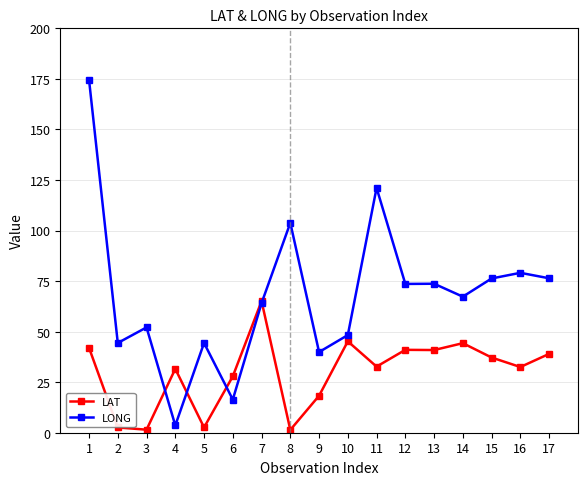

Which series has the largest total across all categories?

LONG